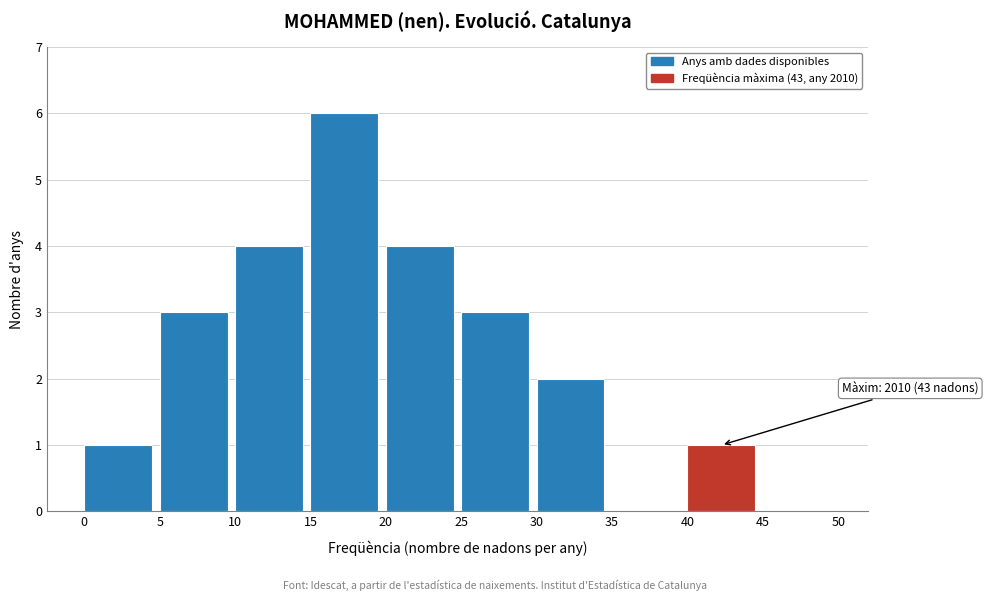

Over which range of the x-axis is the bar tallest?

15 to 20